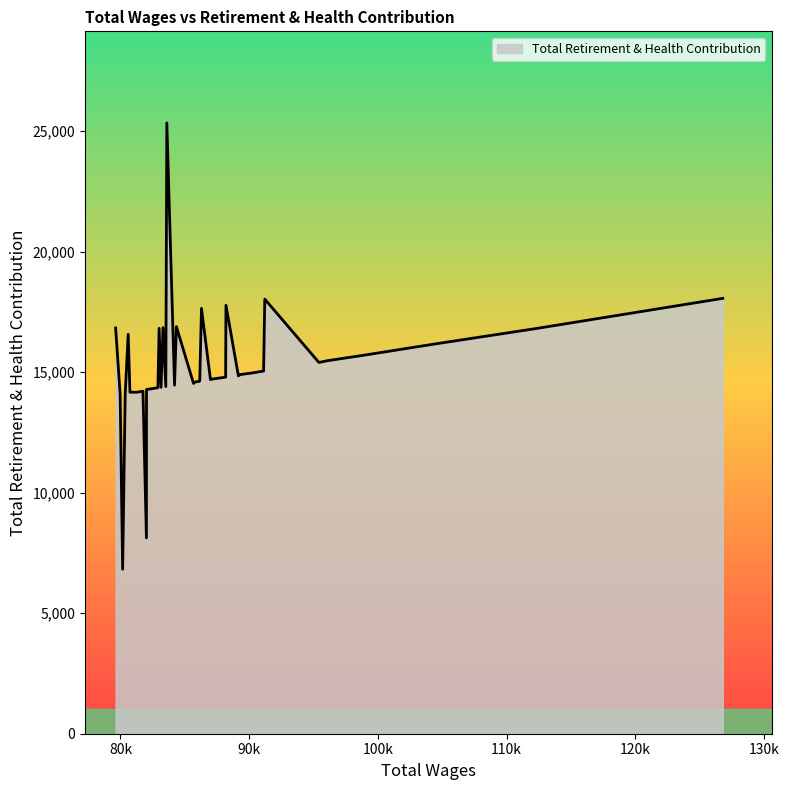

What is the greatest value displayed?

25342